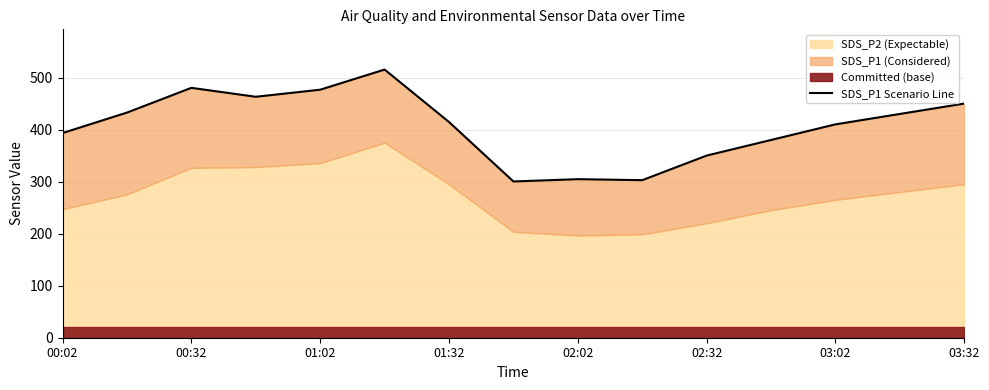

How many points are lower than both their immediate neighbors (excluding endpoints)?

3